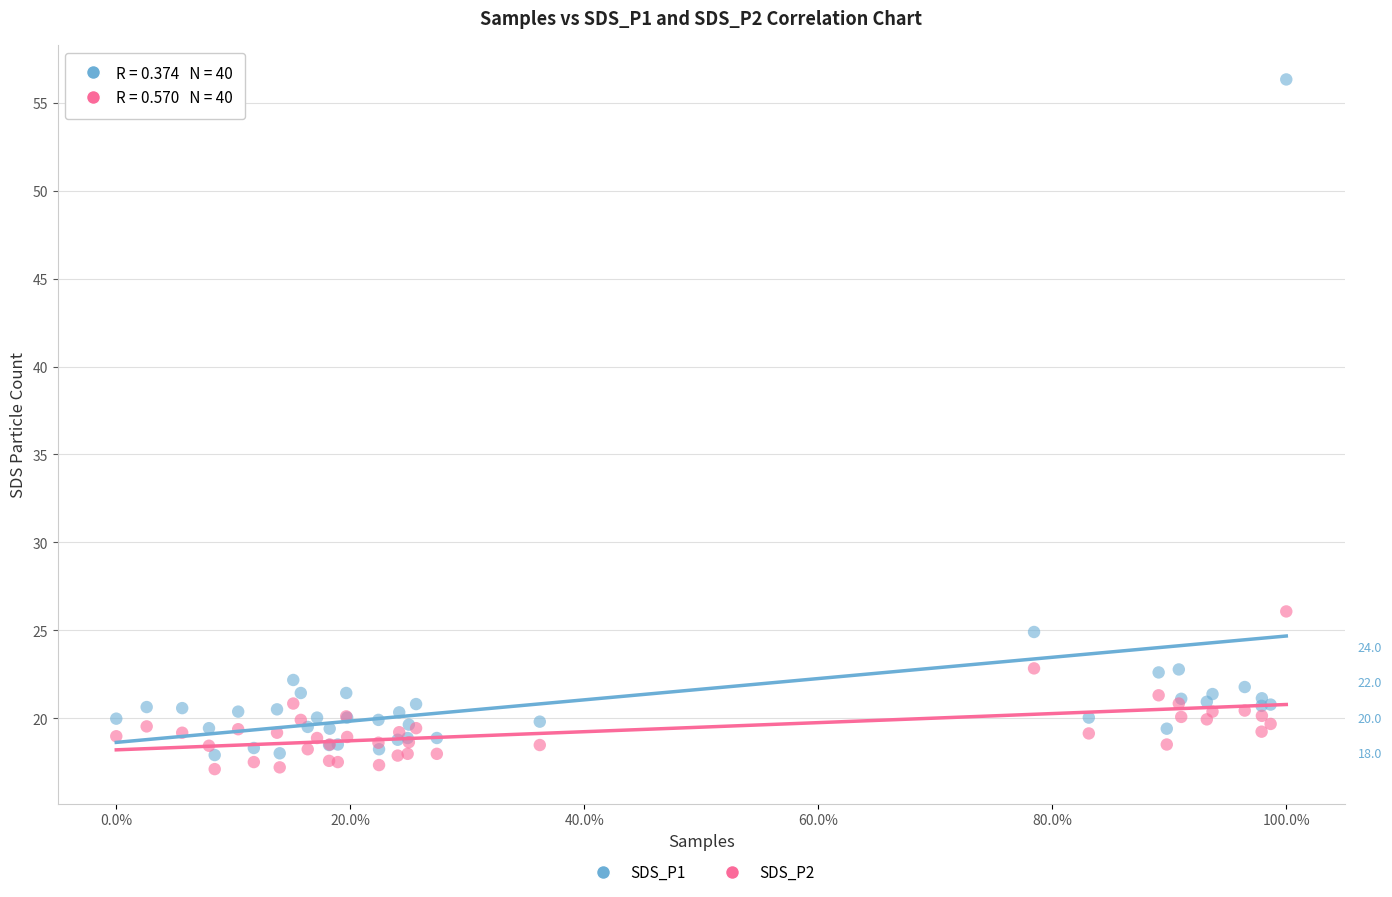

What is the X range (max minus min) for the scatter plot?

1.0